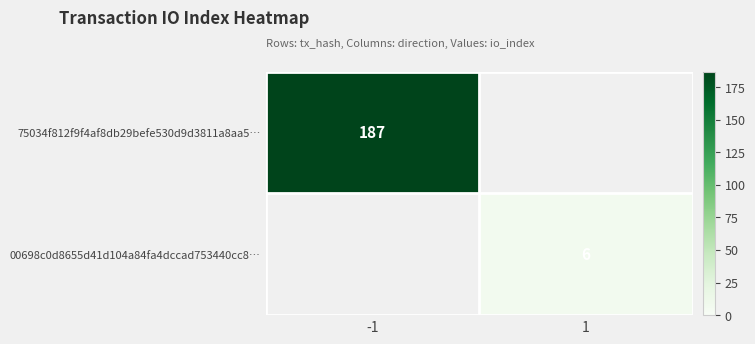

The value of 75034f812f9f4af8db29befe530d9d3811a8aa5… at -1 is 293. True or false?

False